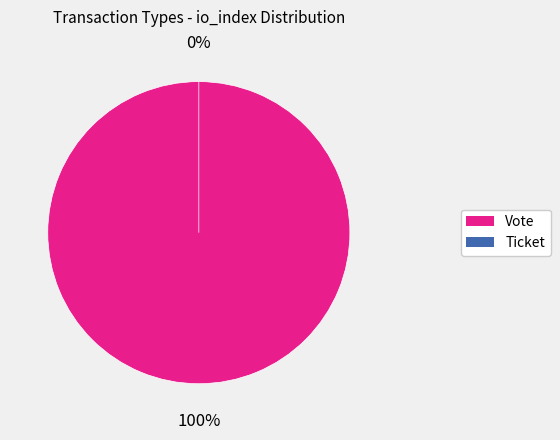

Which slice is the largest?

Vote